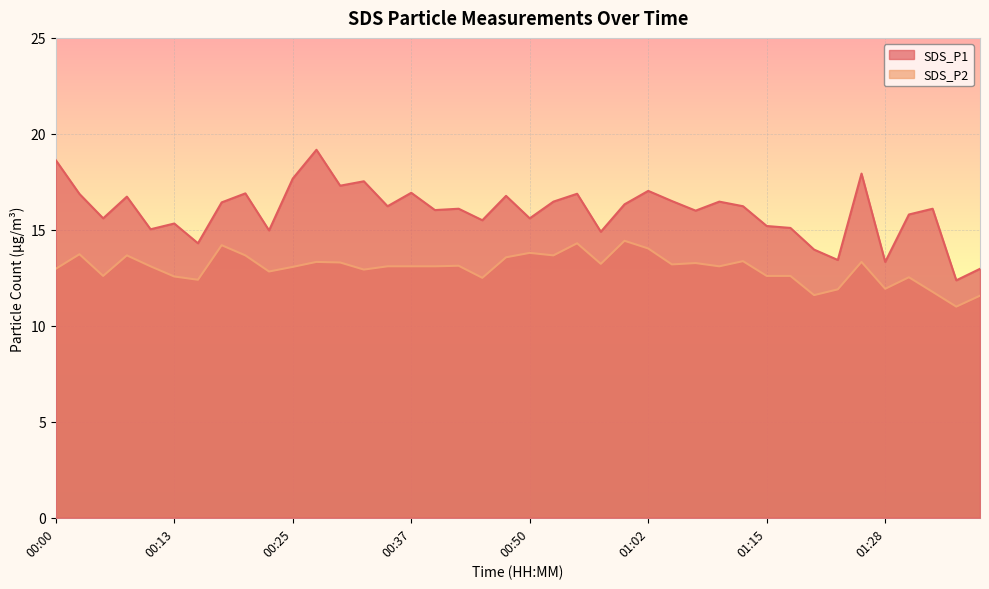

True or false: SDS_P2 has a value of 11.0 at 01:36.

True